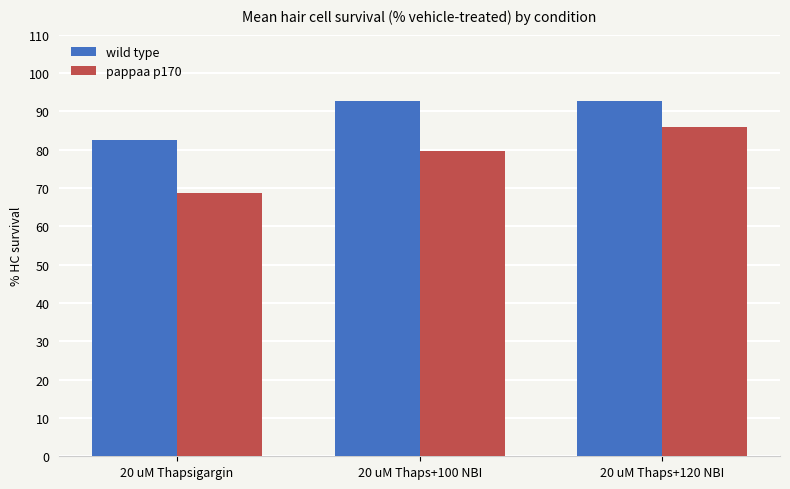

What is the maximum value shown in the chart?

92.8